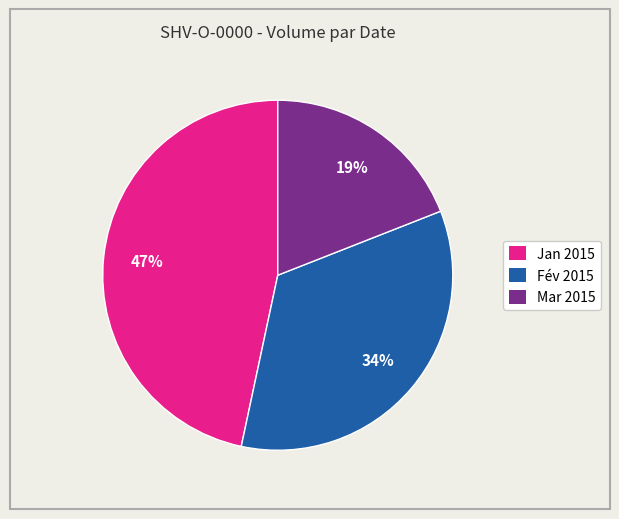

To the nearest percent, what portion does Mar 2015 represent?

19%